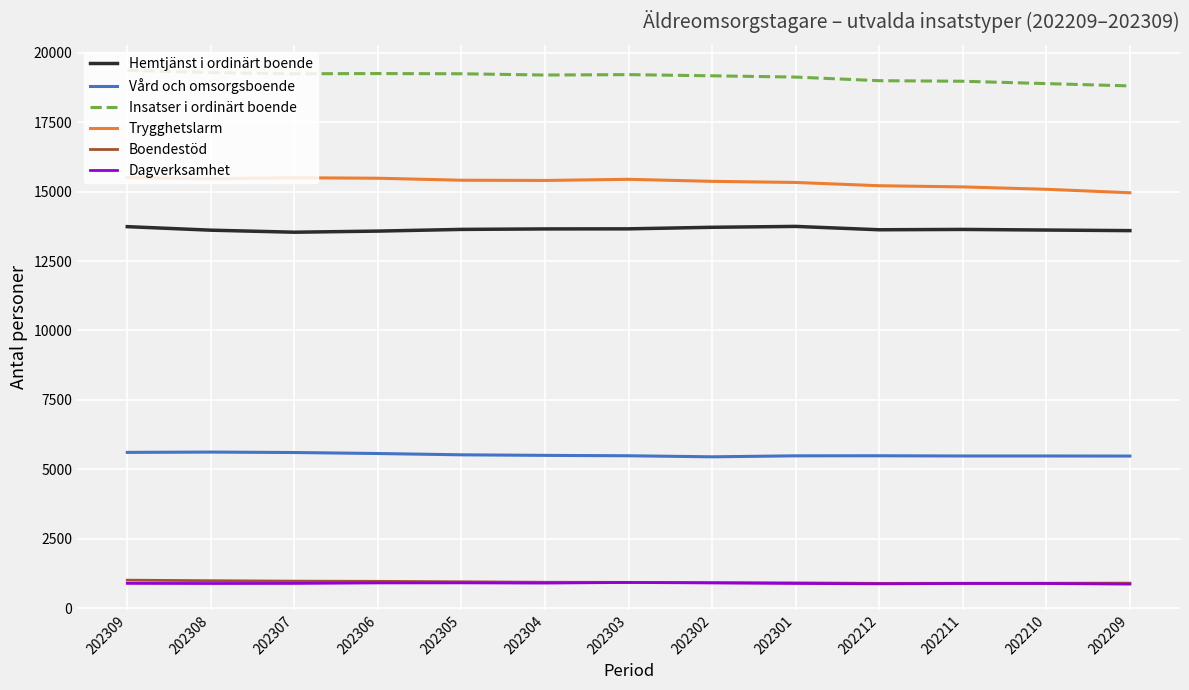

Which series has the largest total across all categories?

Insatser i ordinärt boende